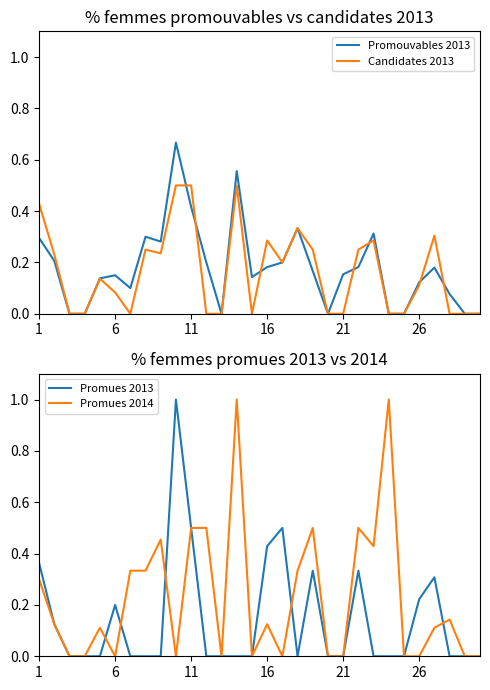

Is it true that Promues 2013 equals 0.6 at 13?

False